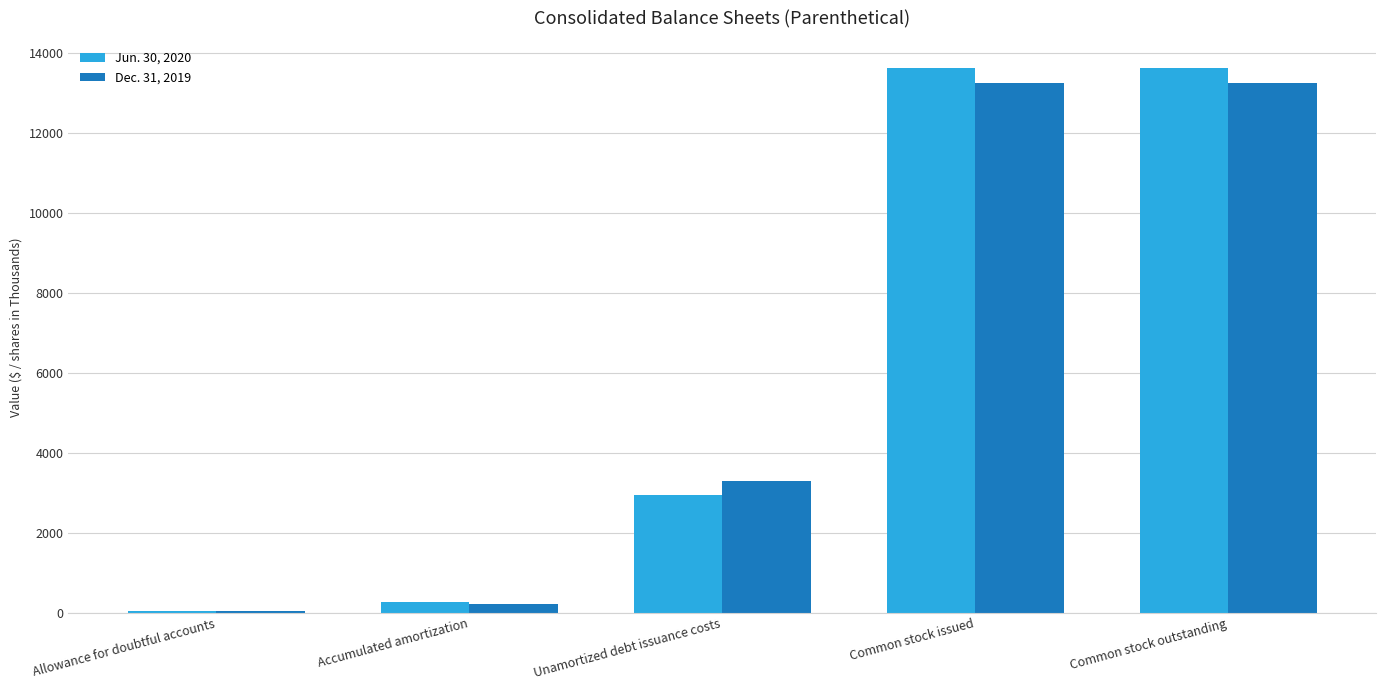

How many series are shown in this chart?

2